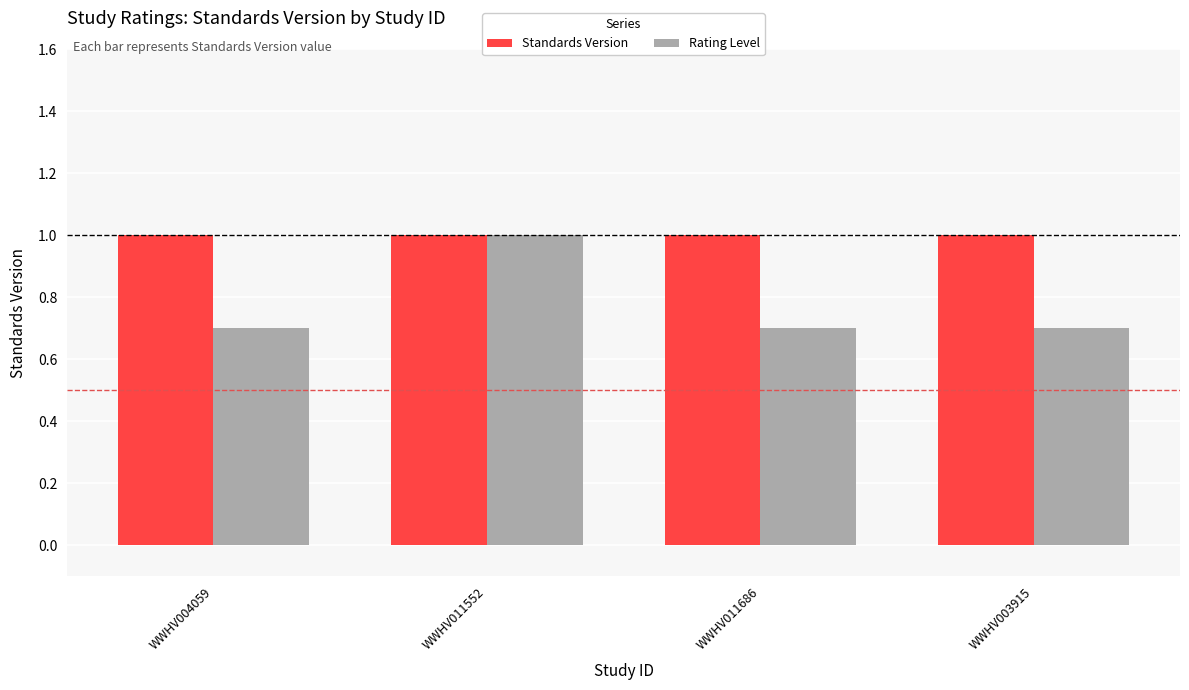

What is the approximate value of Standards Version at WWHV004059?

1.0